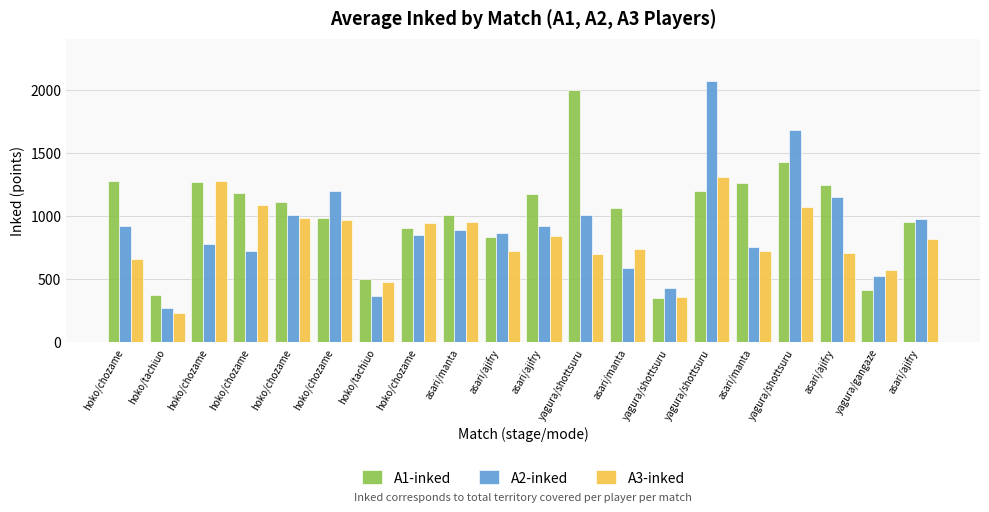

What is the sum of all A1-inked values?

20544